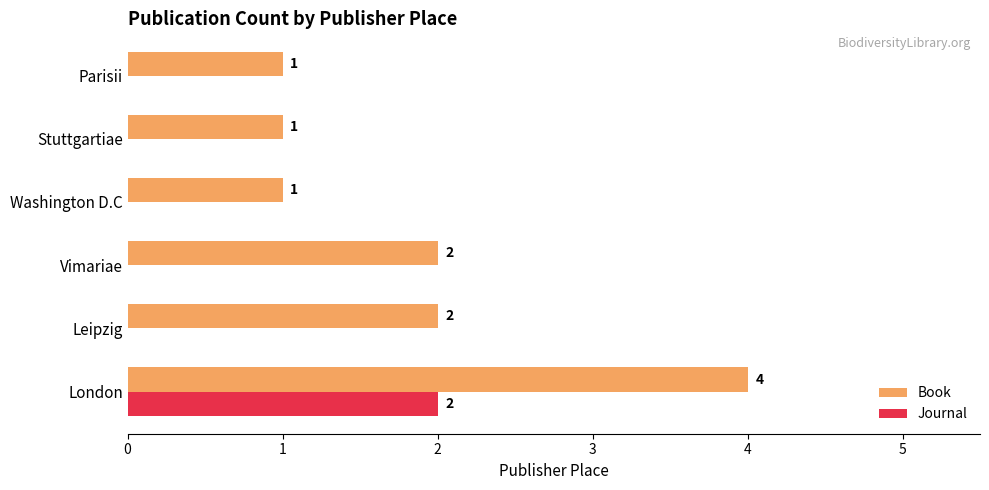

Is it true that Journal equals 0 at Stuttgartiae?

True